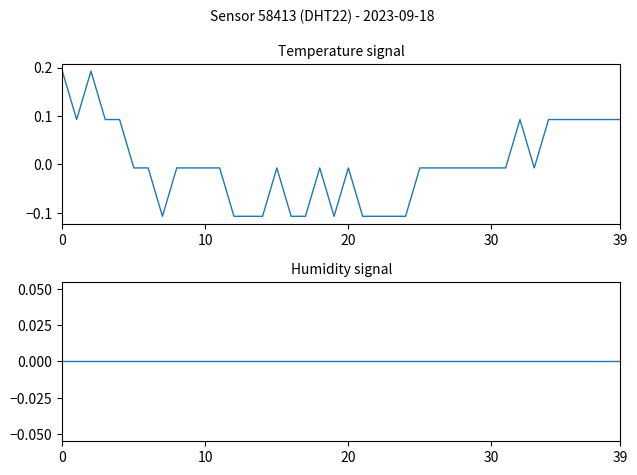

Rank the series at 28 from lowest to highest value.

temperature, humidity